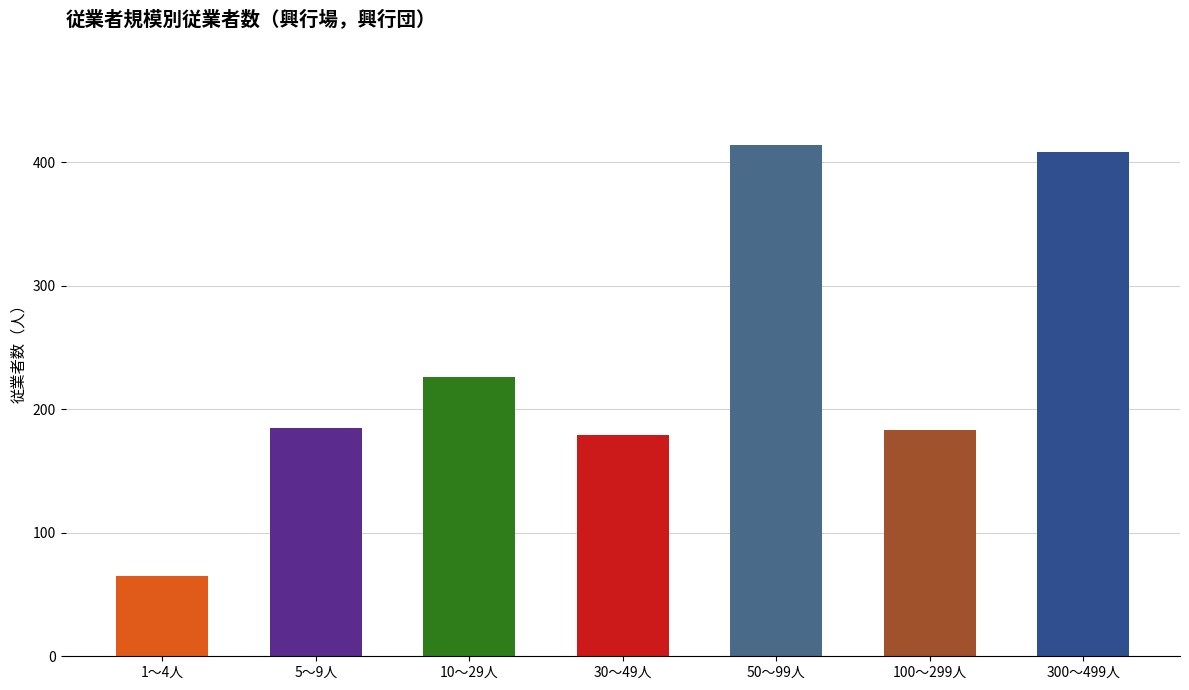

List the labels in order of value, smallest first.

1～4人, 30～49人, 100～299人, 5～9人, 10～29人, 300～499人, 50～99人